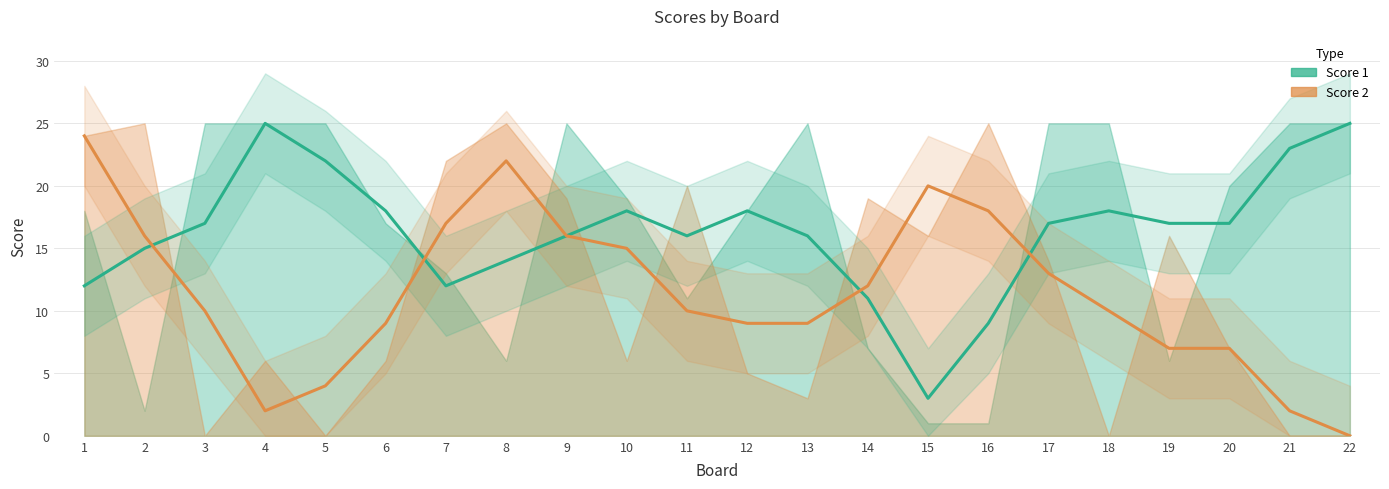

Which series has the largest total across all categories?

Score 1